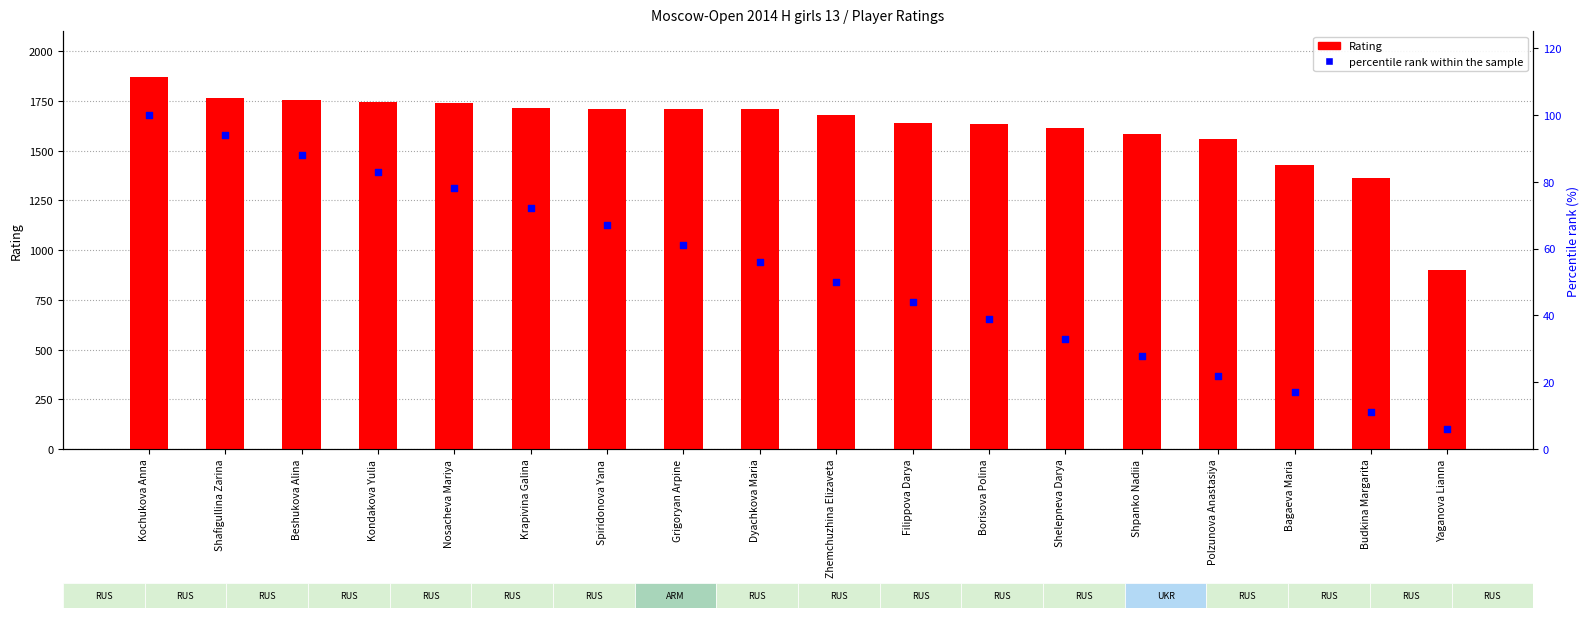

Which series contains the lowest Y value?

percentile rank within the sample